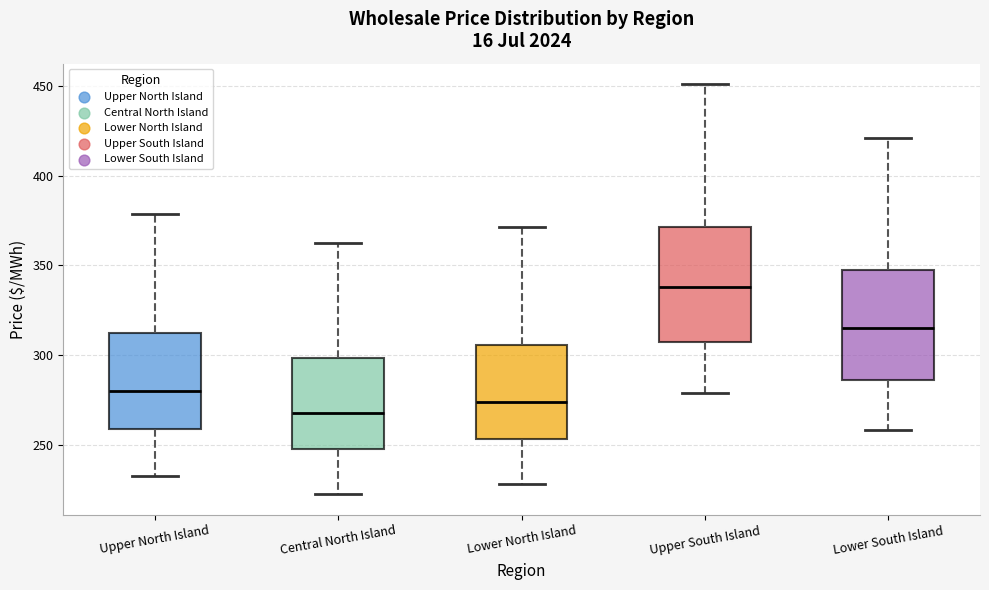

Which box has the lowest median line?

Central North Island